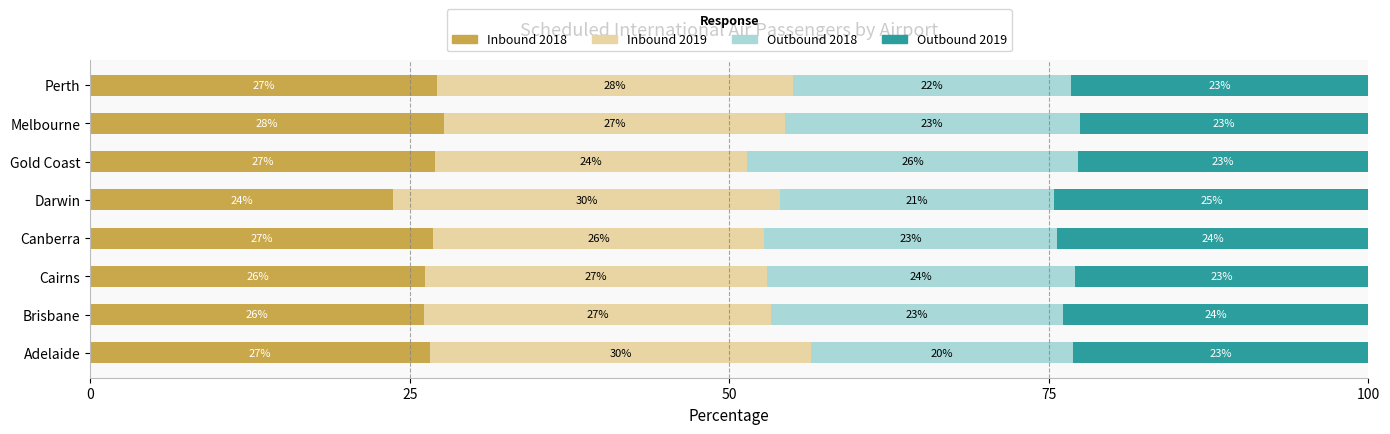

What is the total value across all series at Darwin?

100.0